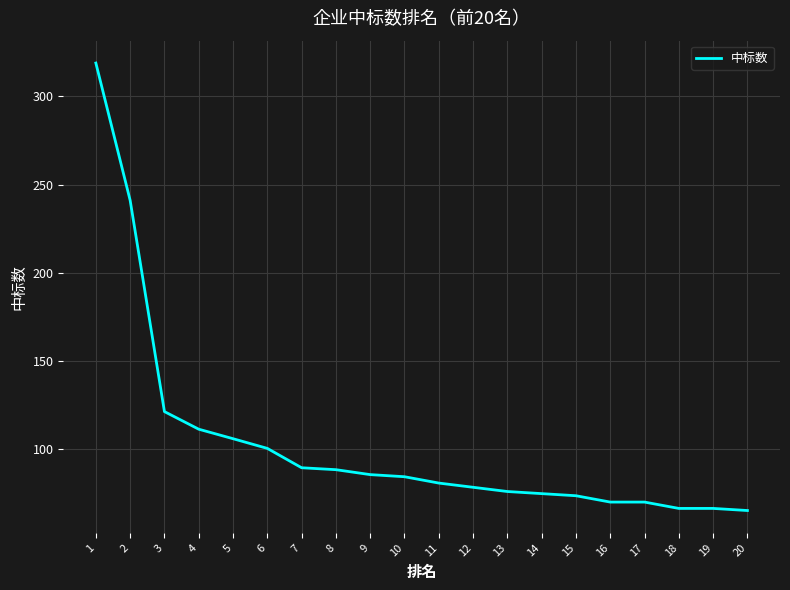

Which has a higher value, 19 or 1?

1